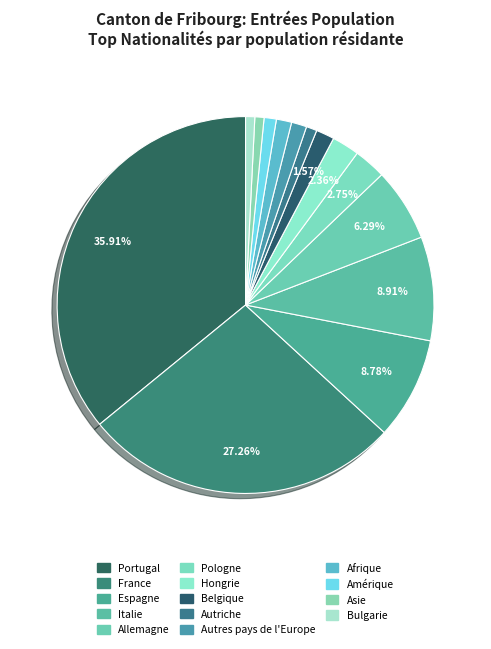

How many segments does this pie chart have?

14